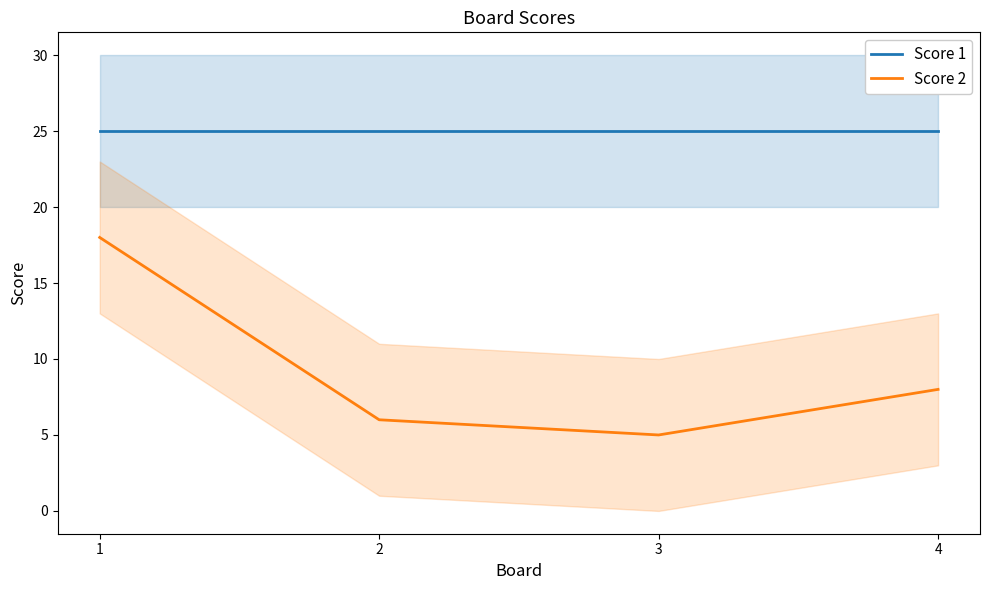

How many categories are shown in the chart?

4